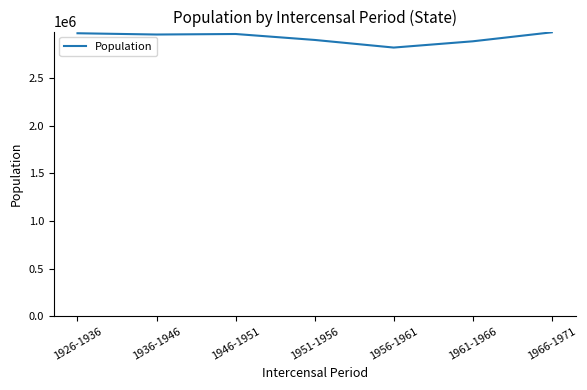

Which has a higher value, 1966-1971 or 1951-1956?

1966-1971